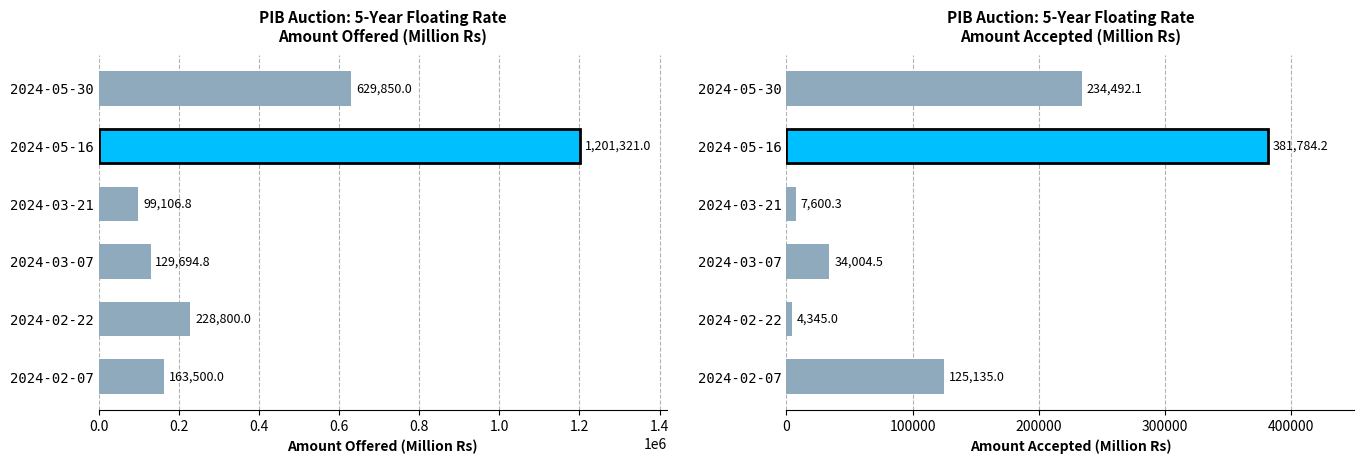

What is the spread (max minus min) of values at 2024-05-30?

395357.9